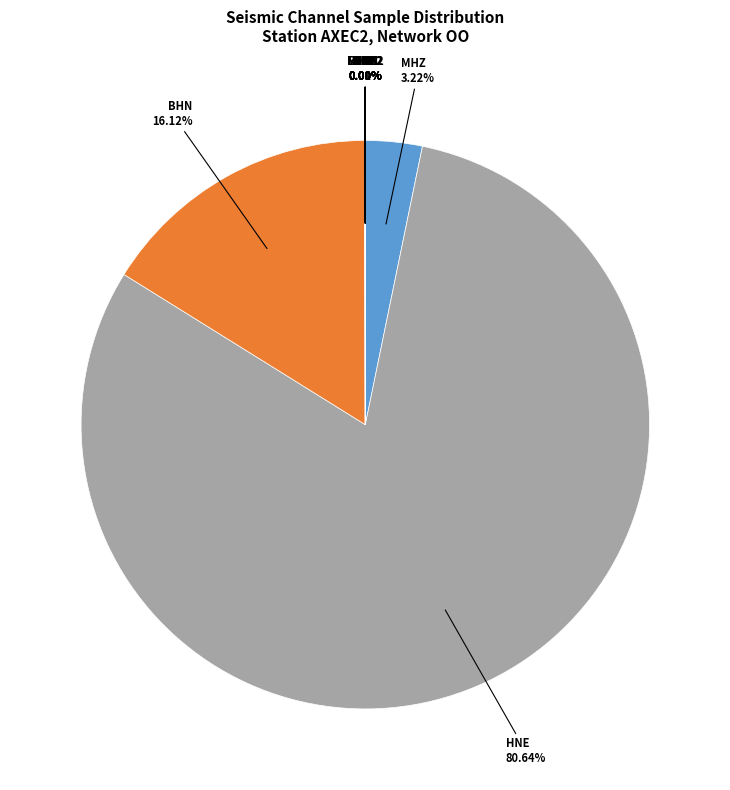

What is the largest slice in the pie chart?

HNE